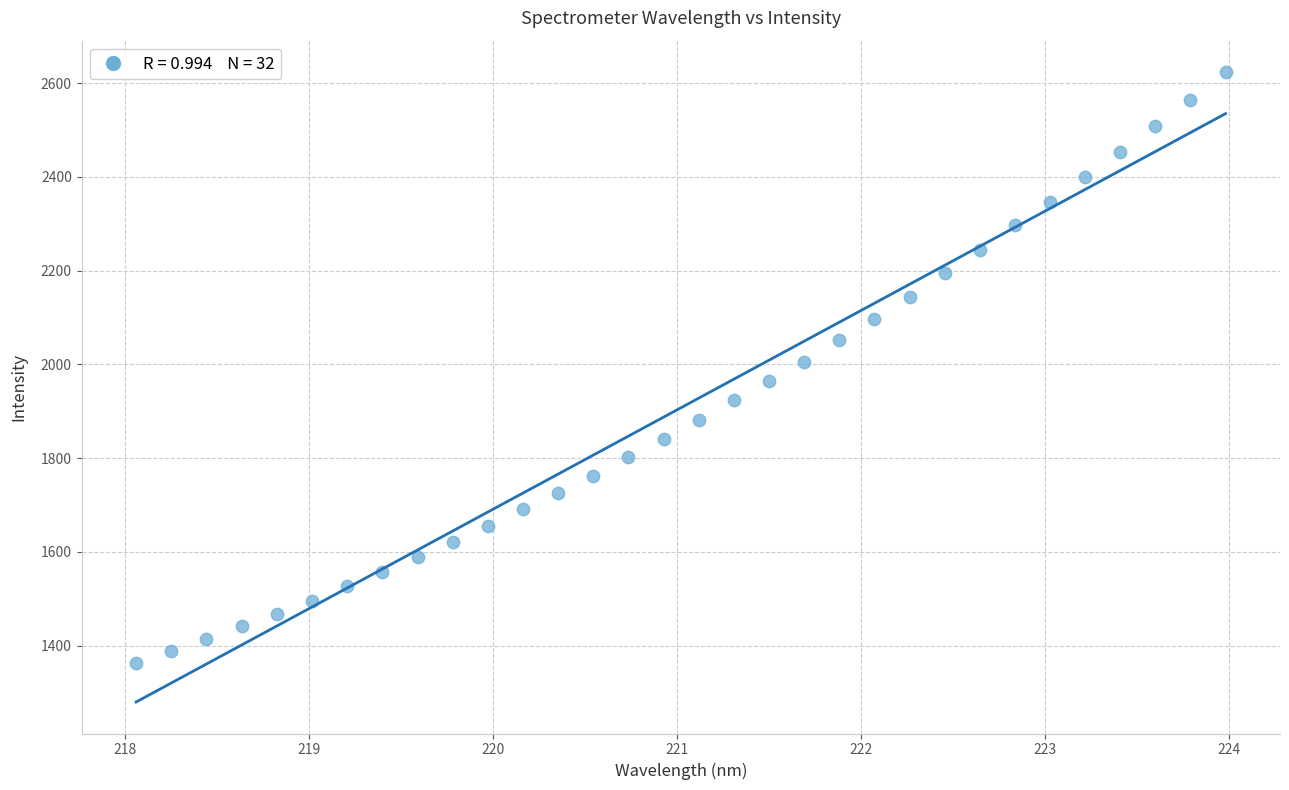

What is the range of X values (max minus min)?

5.9